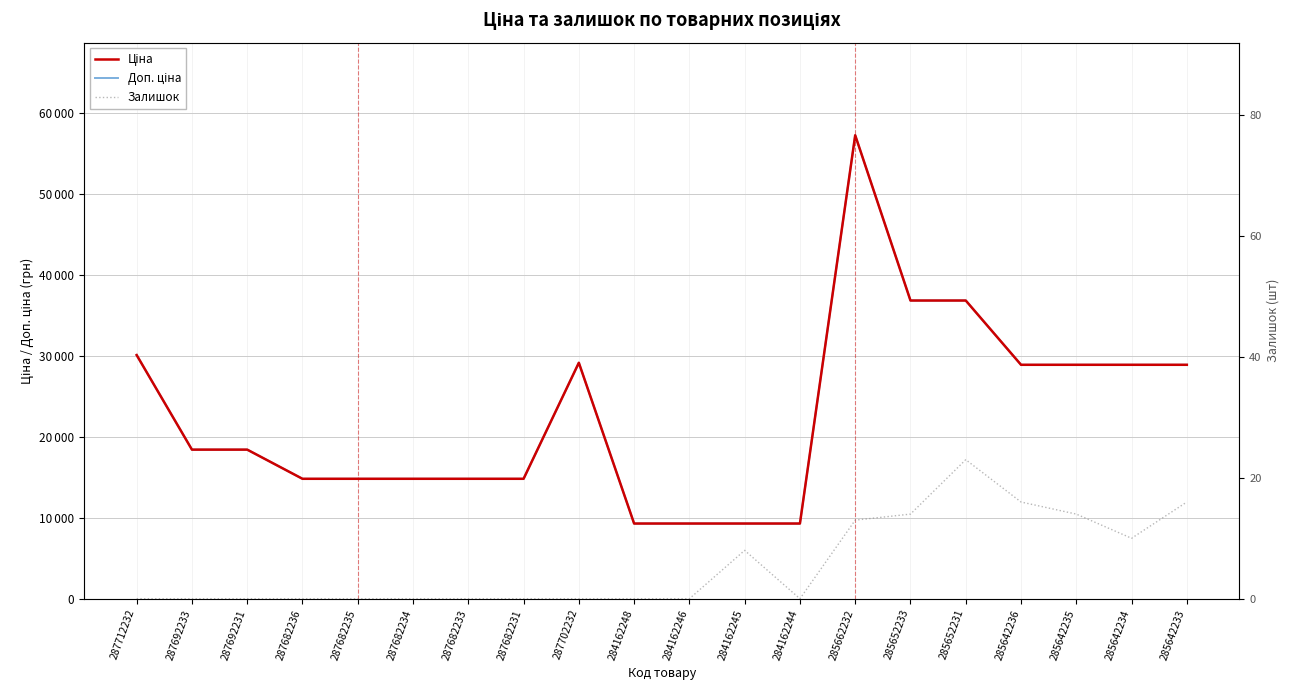

True or false: Доп. ціна and Ціна cross at least once.

False